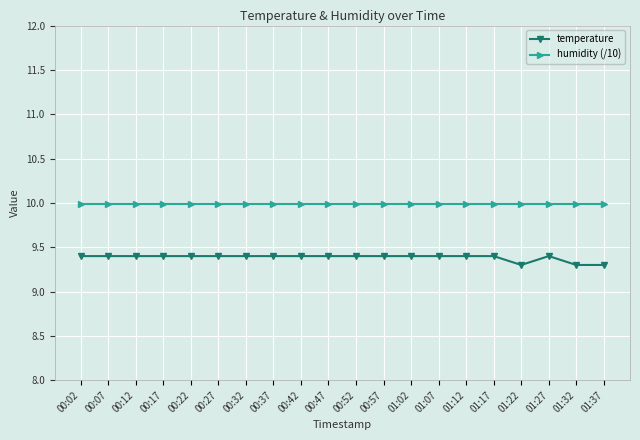

Is this an area chart (filled region under the line)?

No